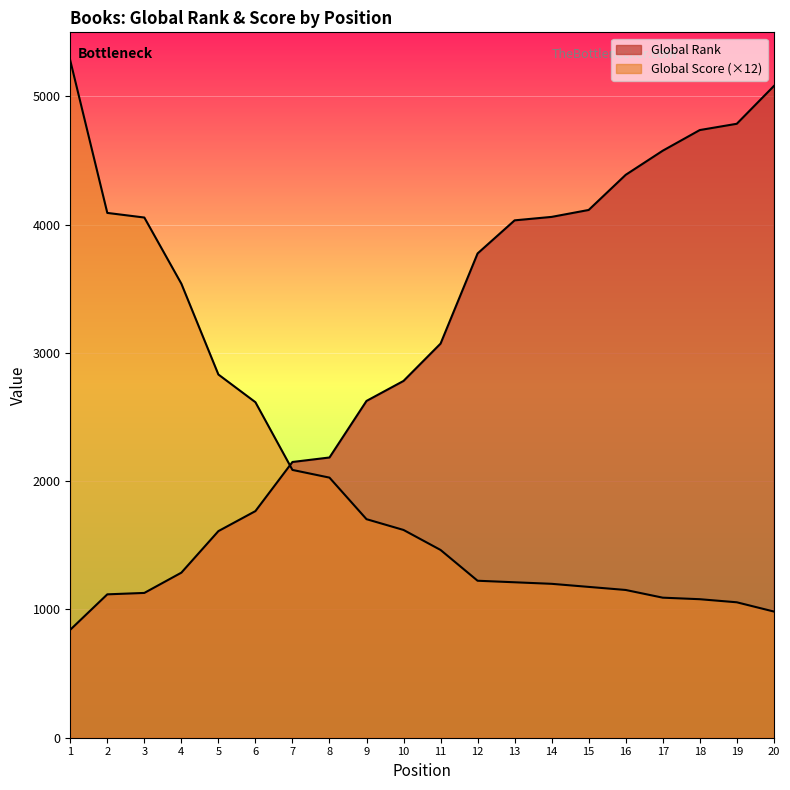

Reading left to right, transcribe all the data shown in this chart.

Global Rank: 842	1118	1129	1287	1611	1767	2150	2185	2626	2782	3073	3776	4034	4061	4115	4389	4577	4738	4787	5081
Global Score: 5280	4092	4056	3540	2832	2616	2088	2028	1704	1620	1464	1224	1212	1200	1176	1152	1092	1080	1056	984